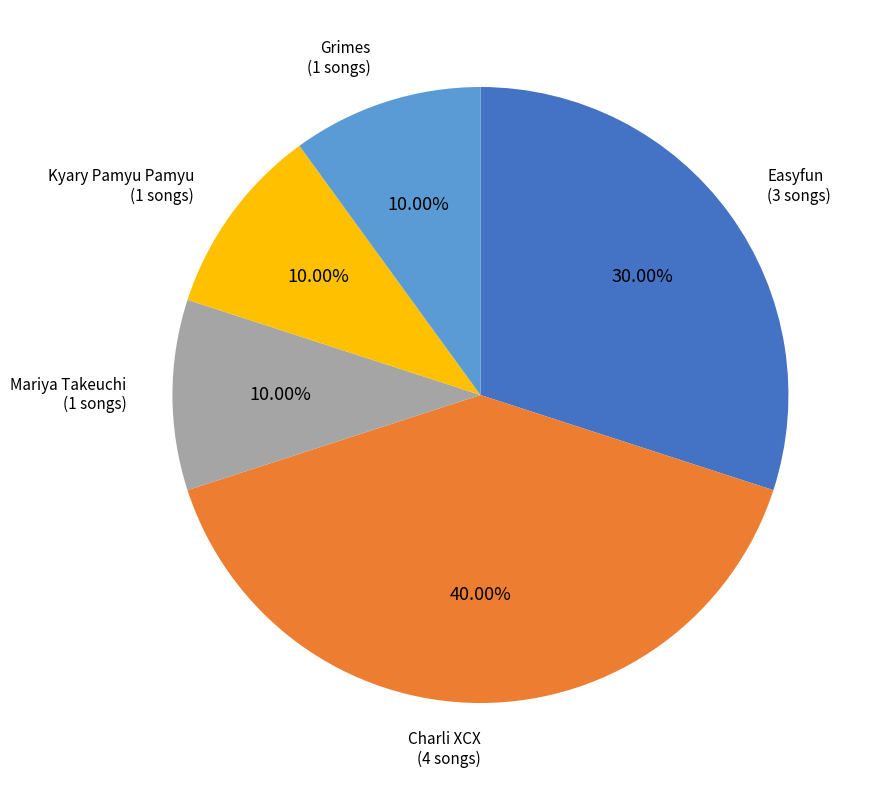

Does any single category account for the majority?

No